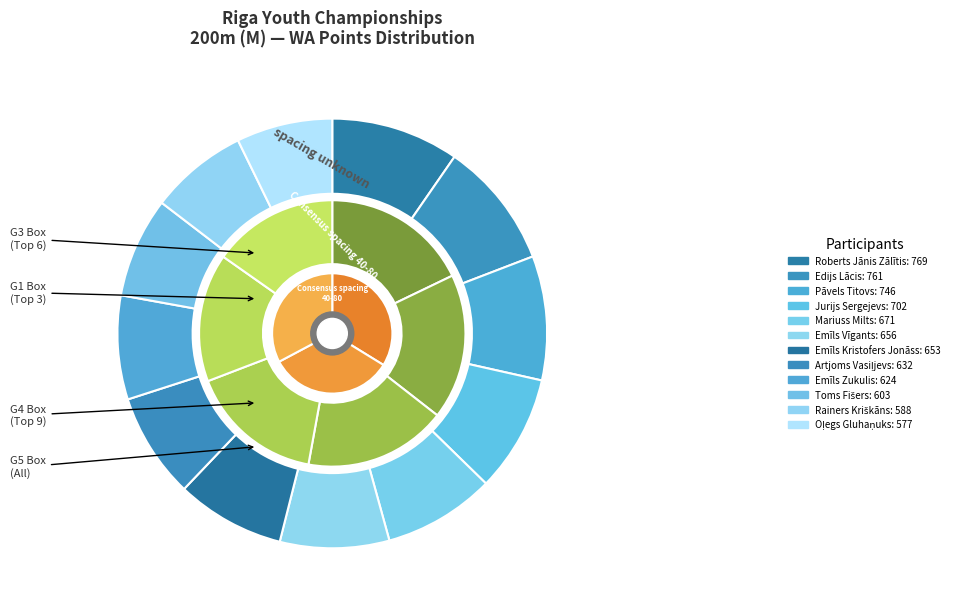

Is there any slice that represents more than half of the pie?

No